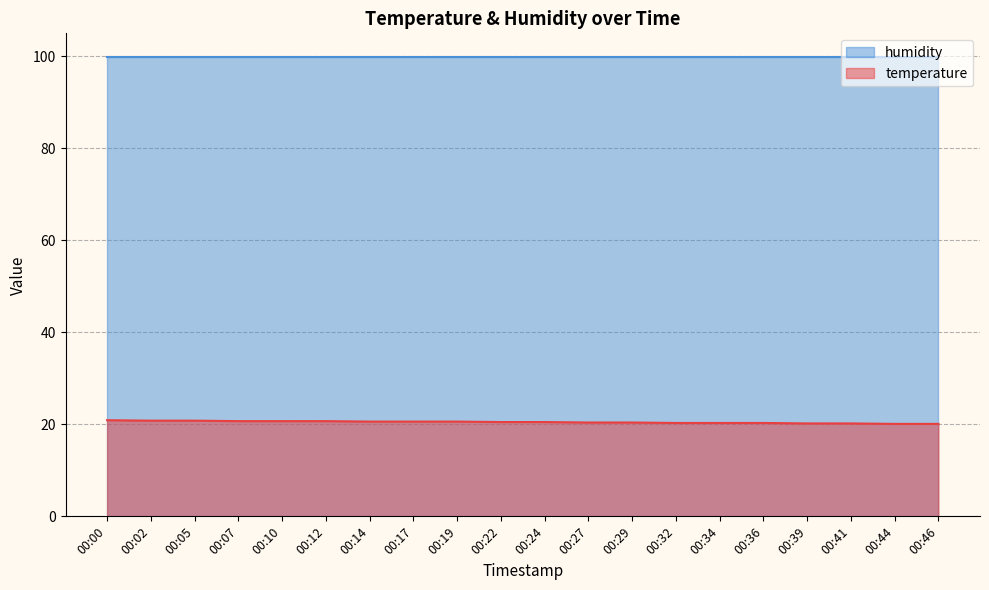

What is the value of the 10th point from the left?

20.5